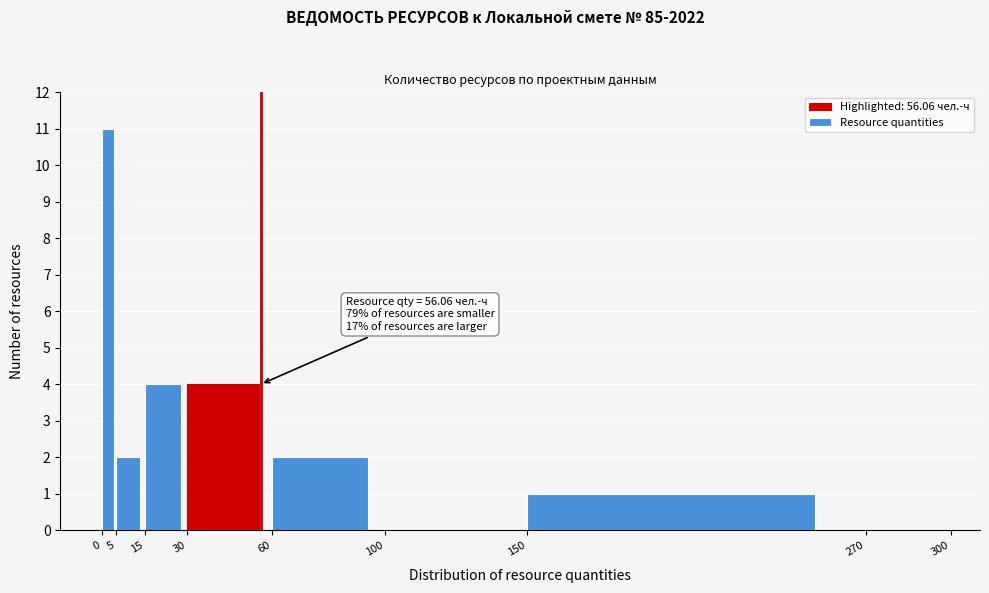

Which range on the x-axis has the tallest bar?

0 to 5